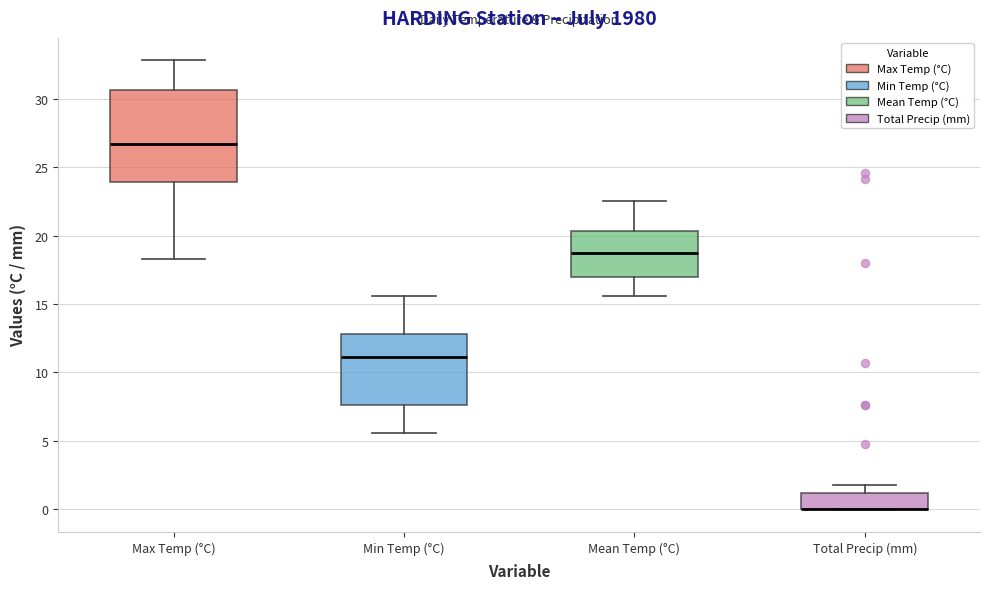

Which box is the tallest, from its lower edge to its upper edge?

Max Temp (°C)